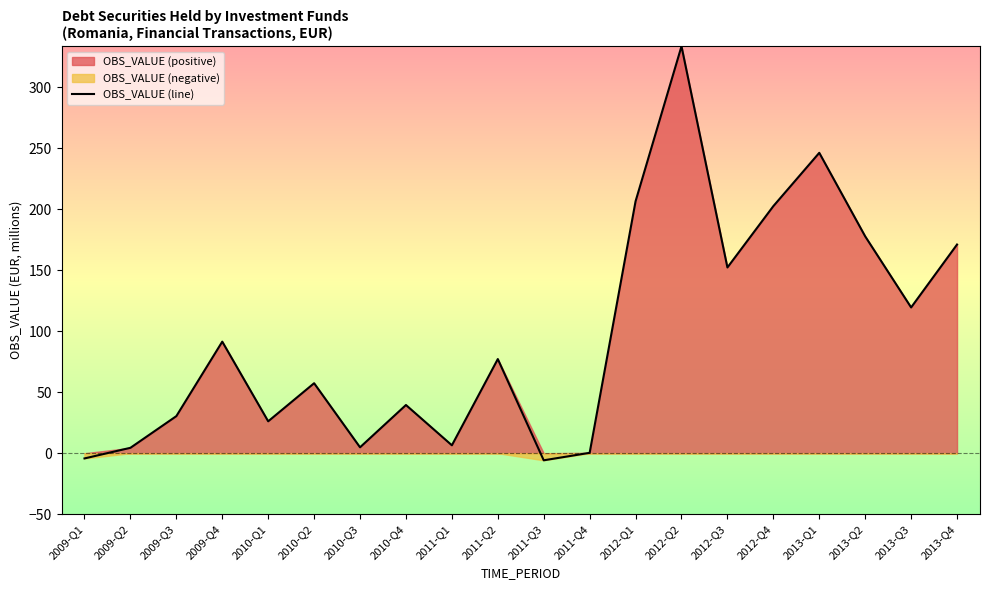

List the labels in order of value, smallest first.

2011-Q3, 2009-Q1, 2011-Q4, 2009-Q2, 2010-Q3, 2011-Q1, 2010-Q1, 2009-Q3, 2010-Q4, 2010-Q2, 2011-Q2, 2009-Q4, 2013-Q3, 2012-Q3, 2013-Q4, 2013-Q2, 2012-Q4, 2012-Q1, 2013-Q1, 2012-Q2